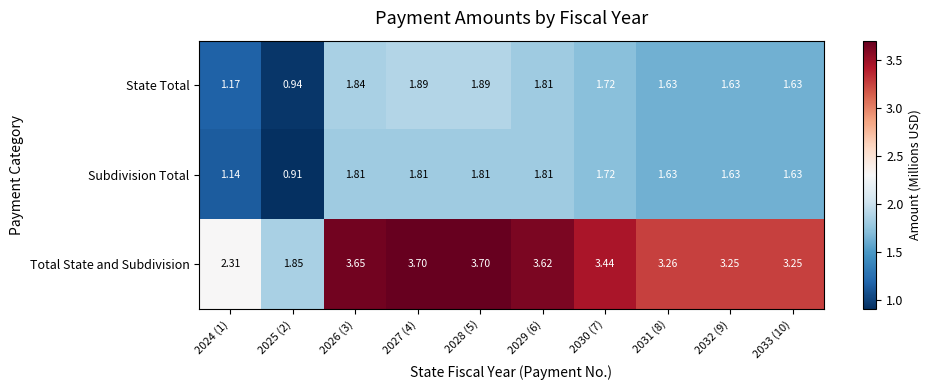

What is the greatest value displayed?

3.7